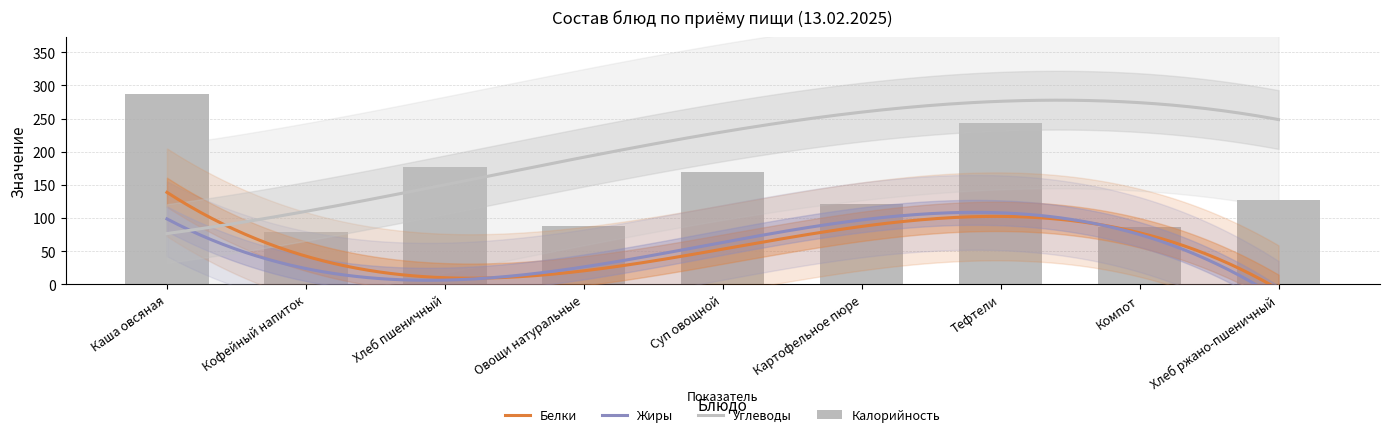

What is the label of the 8th bar from the right?

Кофейный напиток